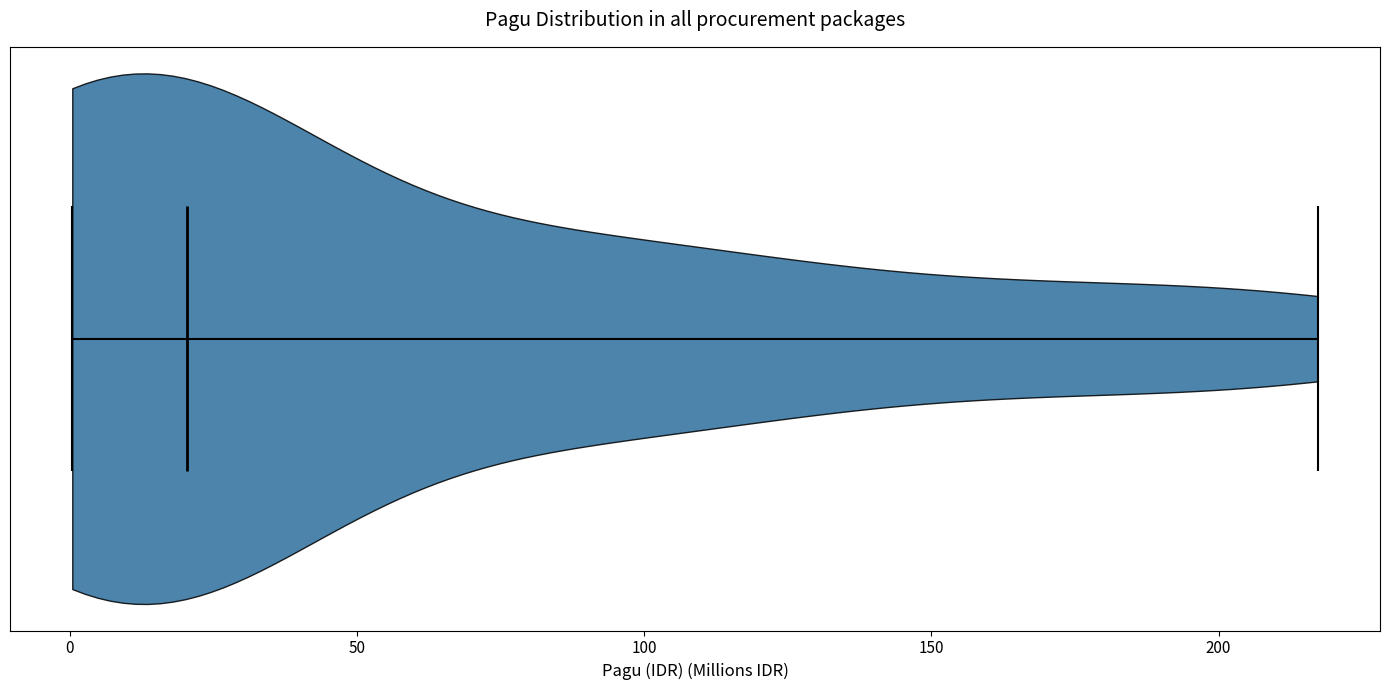

Where does the median line of the violin sit on the x-axis? The values are not printed on the chart, so give them approximately, as read against the axis.

20